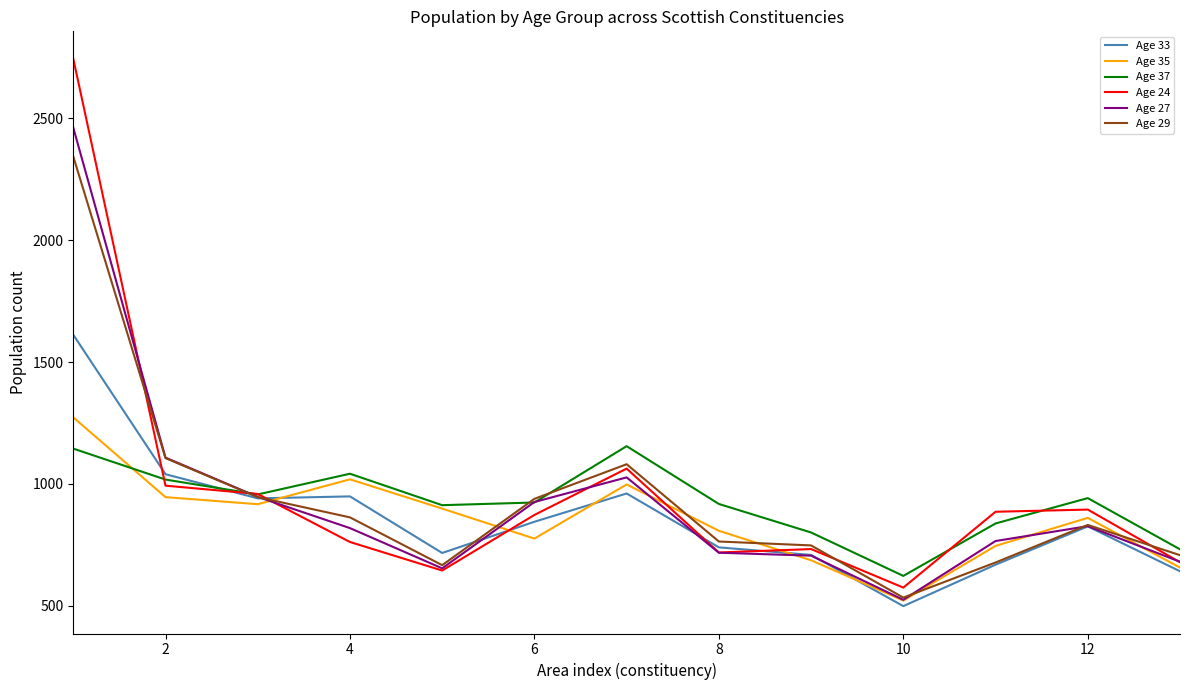

What is the greatest value displayed?

2744